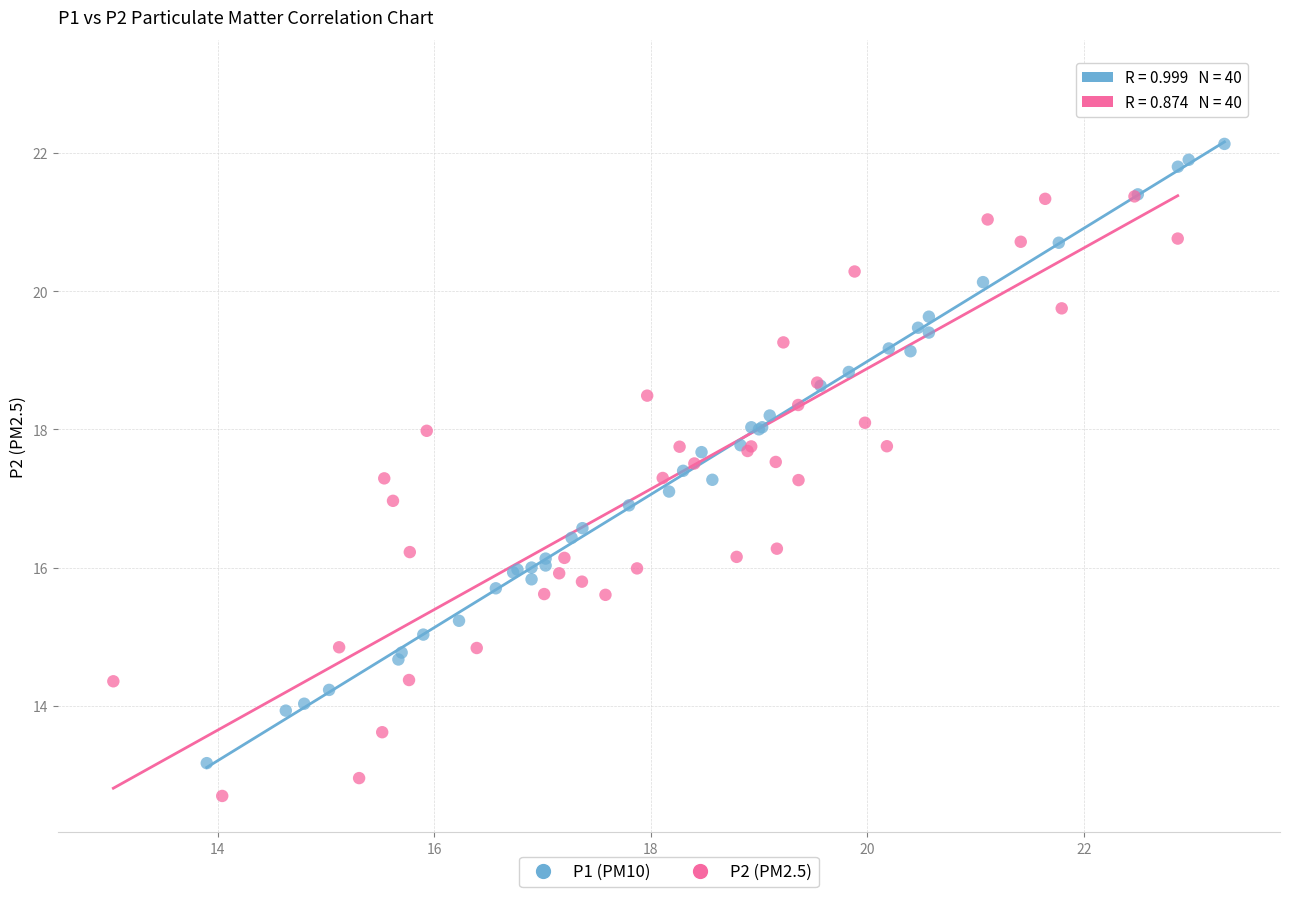

What are all the series names shown in the legend?

P1 (PM10), P2 (PM2.5)